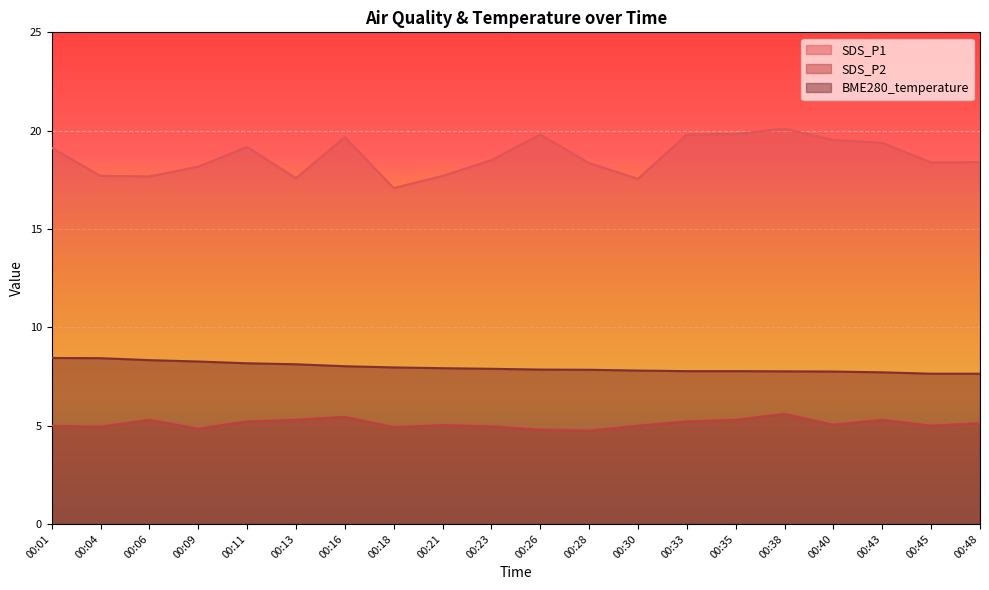

Between 00:48 and 00:18, which is larger?

00:48